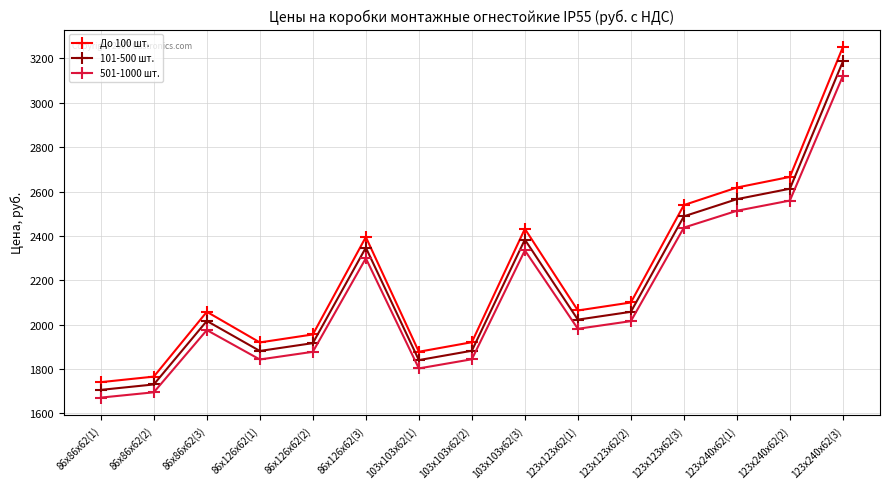

What is the value of the 501-1000 шт. point at the 4th from the left?

1843.2